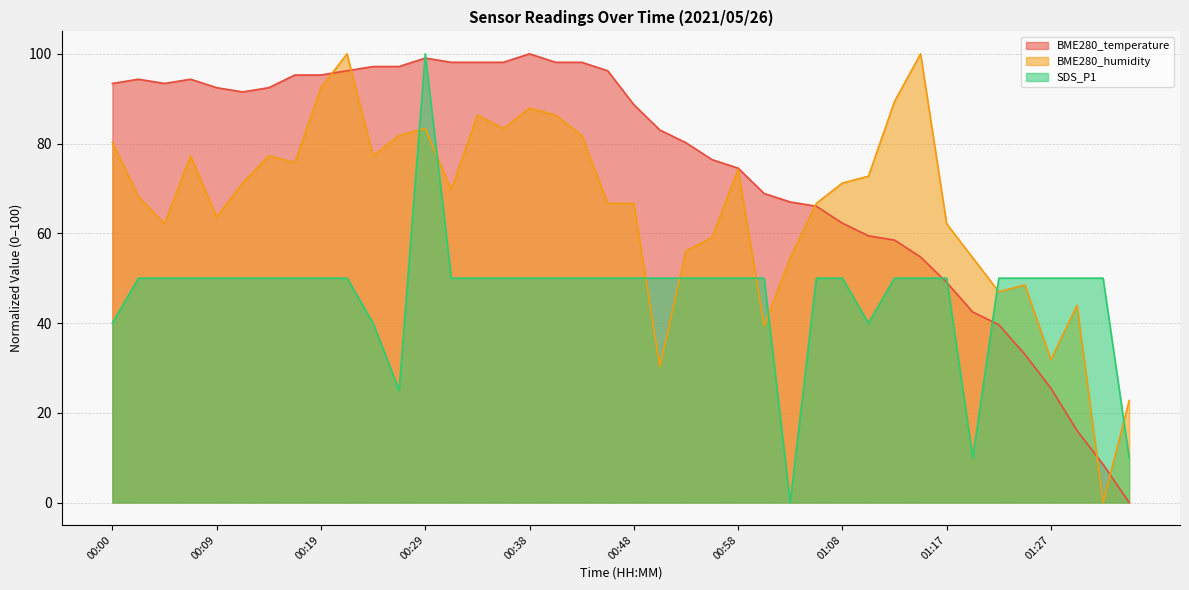

How many distinct data groups are displayed?

3